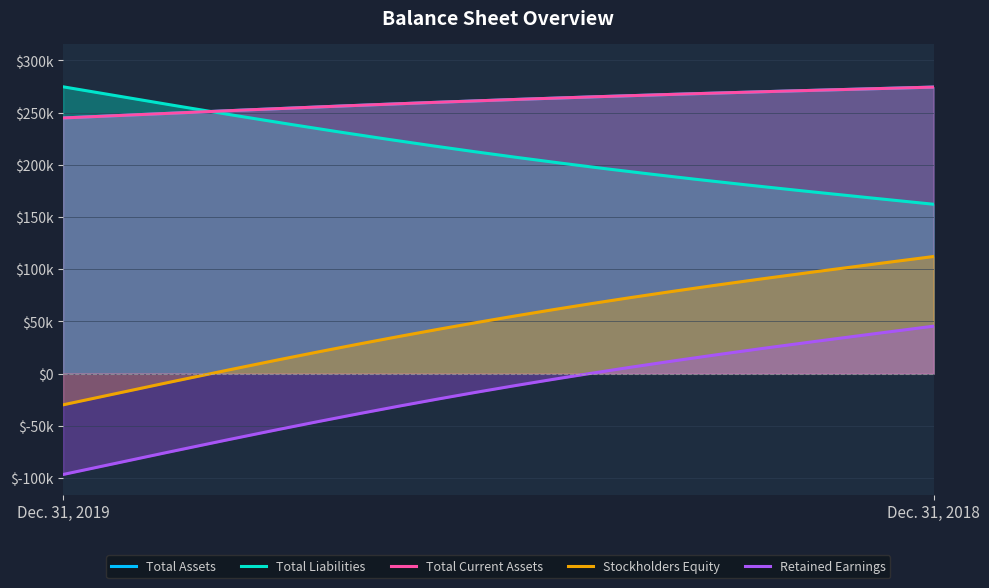

Reading left to right, transcribe all the data shown in this chart.

Total Assets: Dec. 31, 2019=244937	Dec. 31, 2018=274496
Total Liabilities: Dec. 31, 2019=274777	Dec. 31, 2018=162276
Total Current Assets: Dec. 31, 2019=244937	Dec. 31, 2018=274496
Stockholders Equity: Dec. 31, 2019=-29840	Dec. 31, 2018=112220
Retained Earnings: Dec. 31, 2019=-96570	Dec. 31, 2018=45490